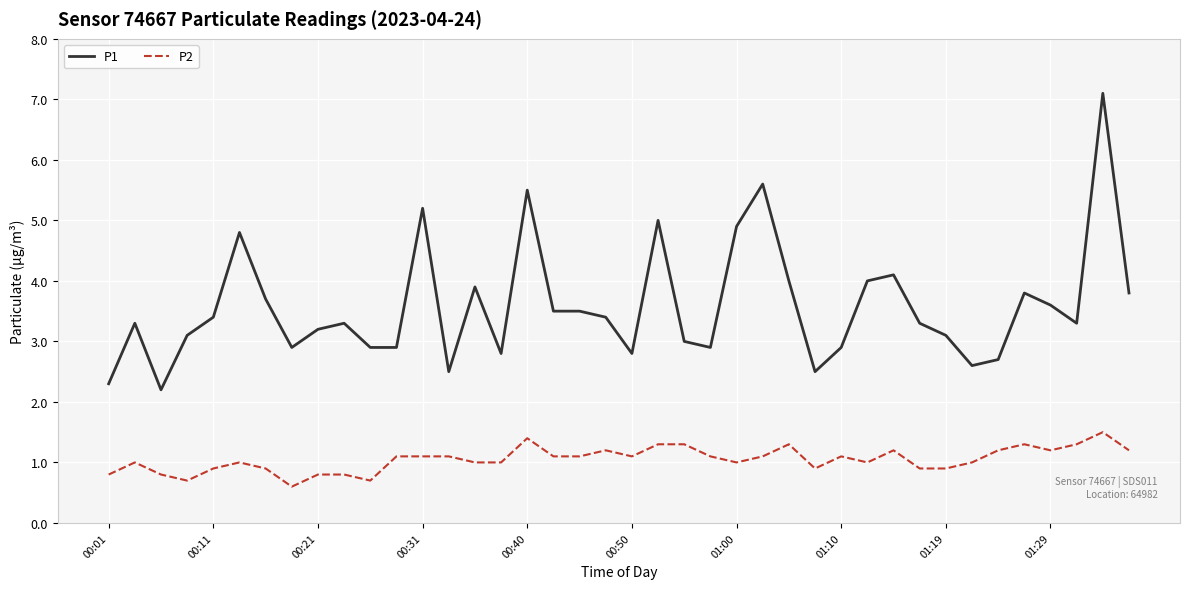

True or false: P2 has more than 0 interior local peaks.

True